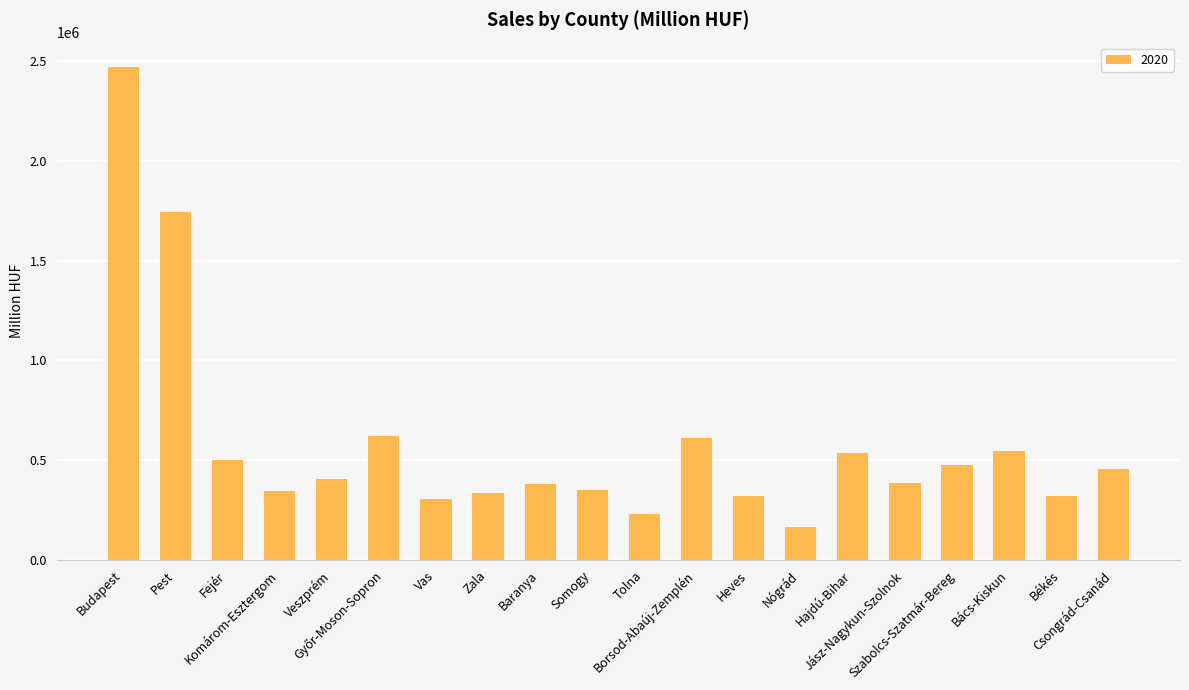

What is the label of the 18th bar from the right?

Fejér